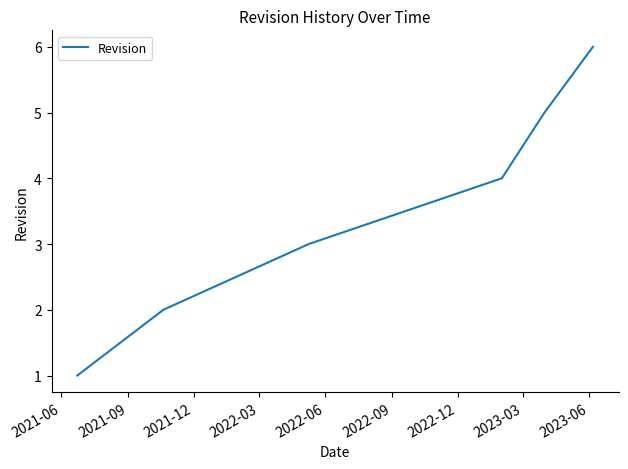

True or false: there are more than 0 points higher than both neighbors.

False